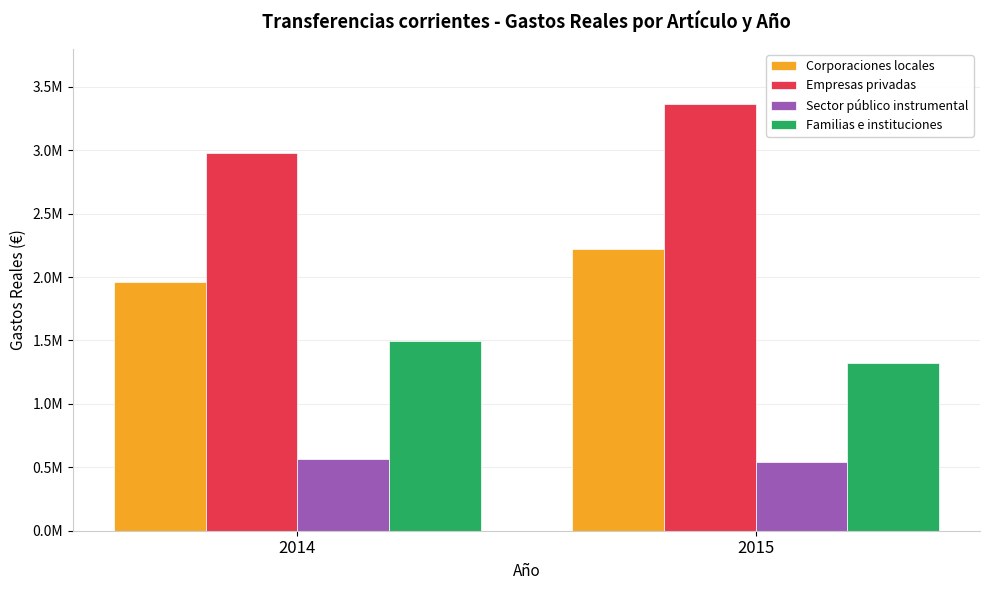

At how many categories does at least one series exceed 723680?

2